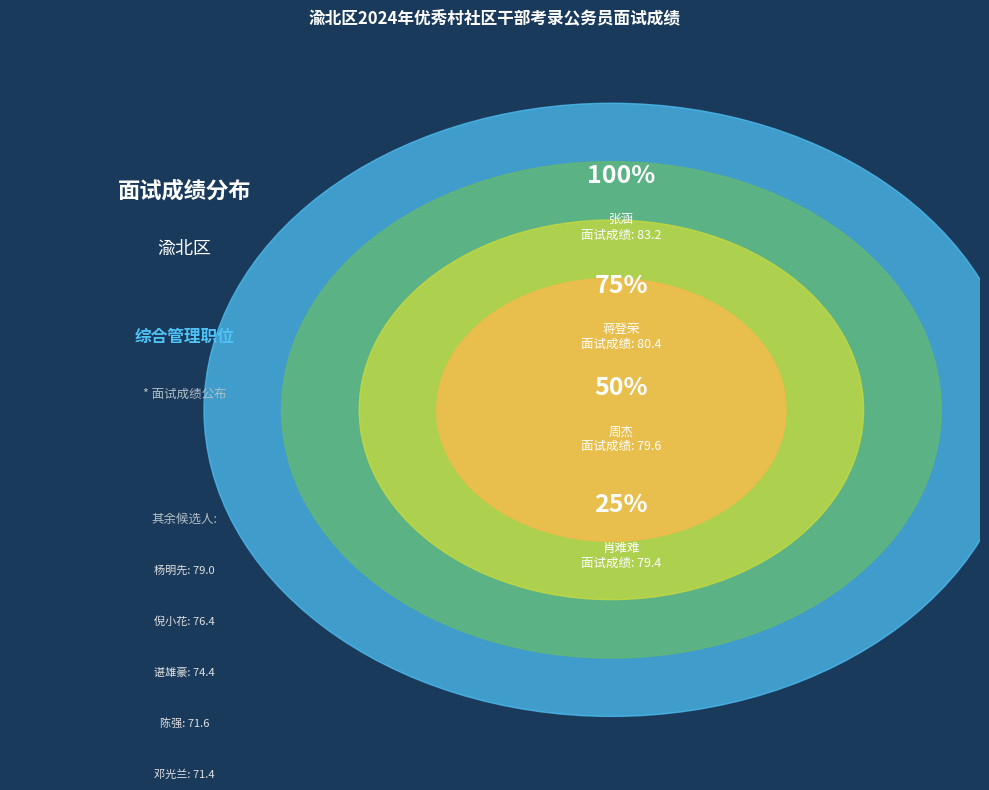

How many segments does this pie chart have?

9